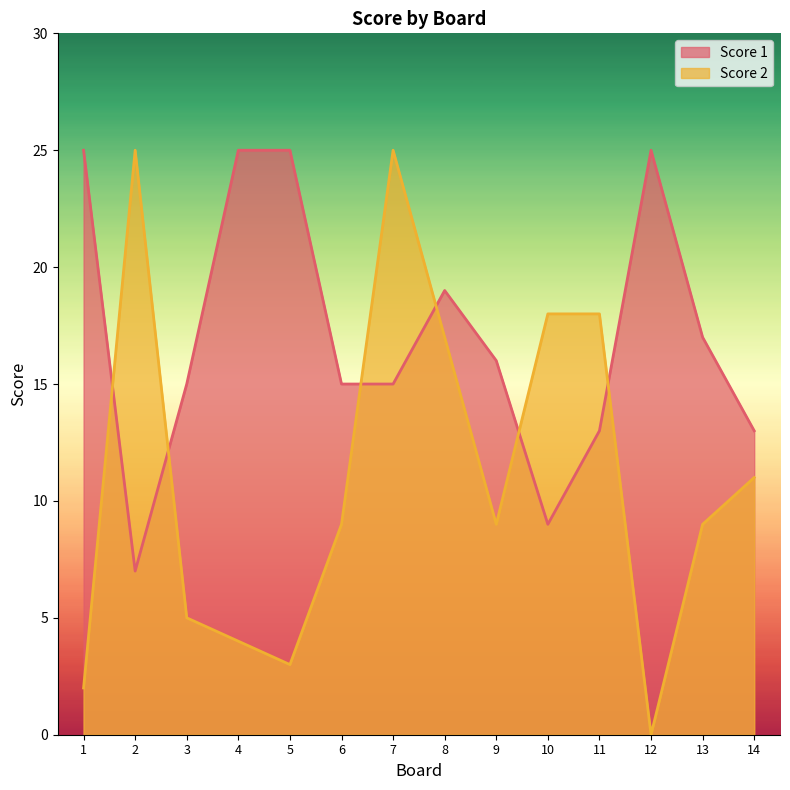

How many series are shown in this chart?

2